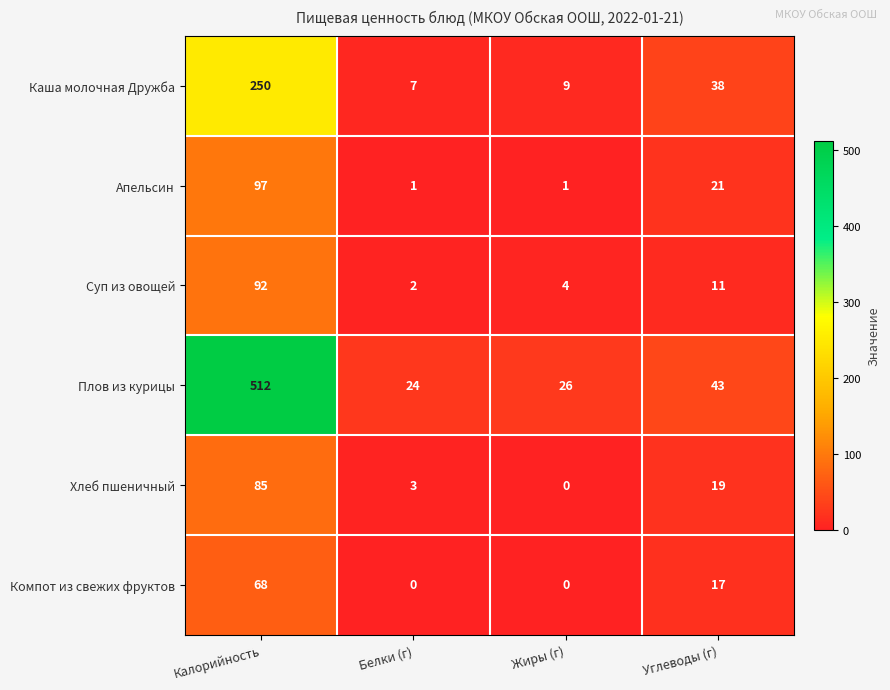

Which label corresponds to the largest value in the chart?

Калорийность